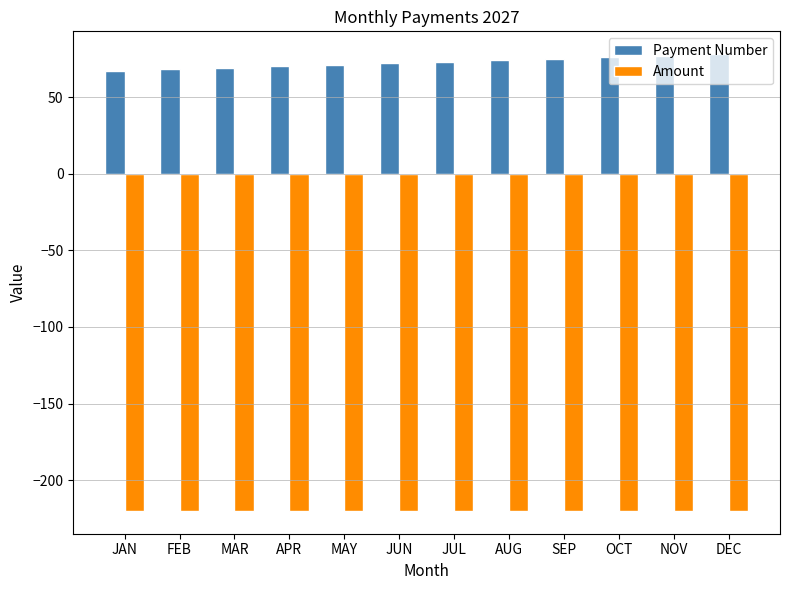

Which series has the widest spread of values?

Payment Number